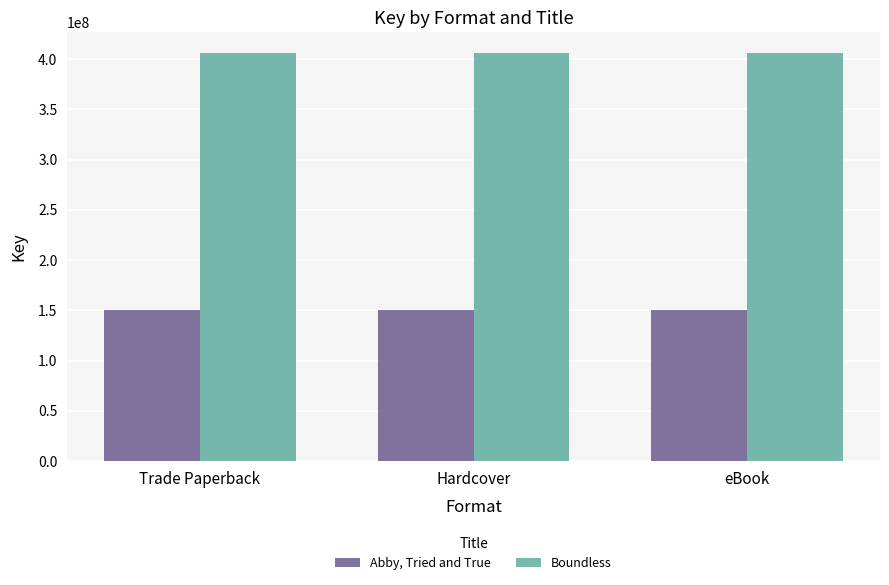

What is the approximate value of Boundless at Hardcover?

406214723